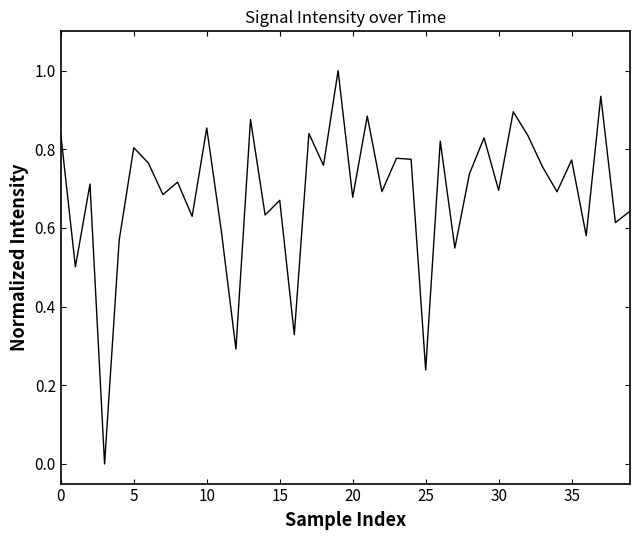

Count the number of data series in this chart.

1